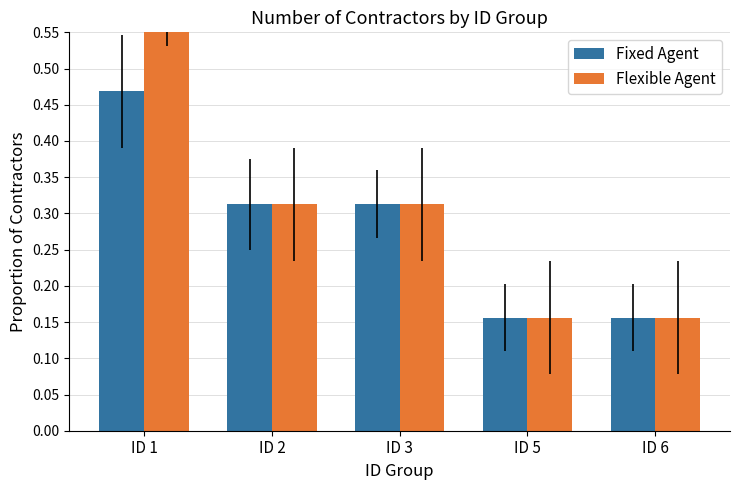

List the series in order of their peak value, highest first.

Flexible Agent, Fixed Agent